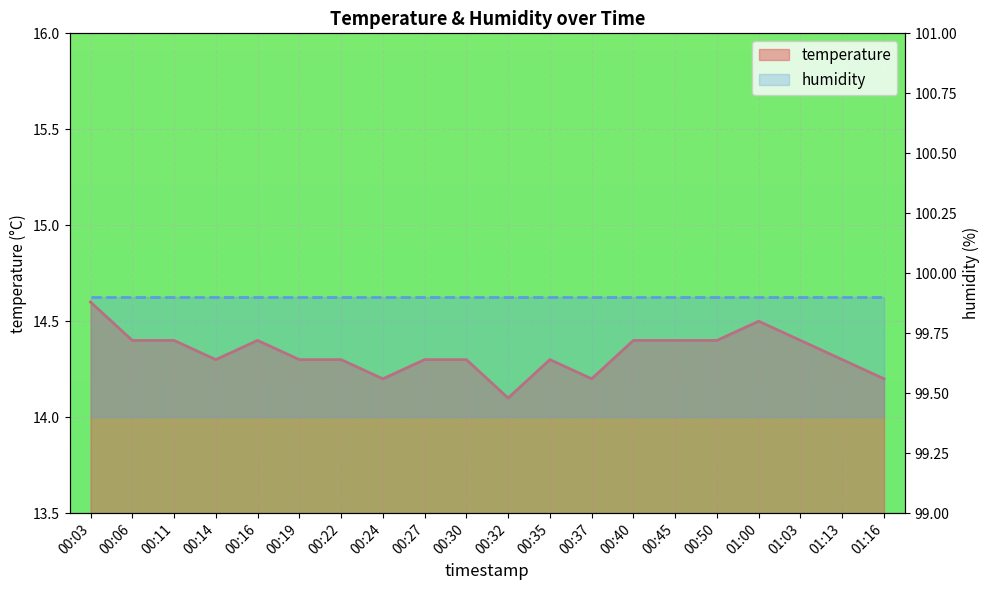

At which category does the chart reach its minimum across all series?

00:32